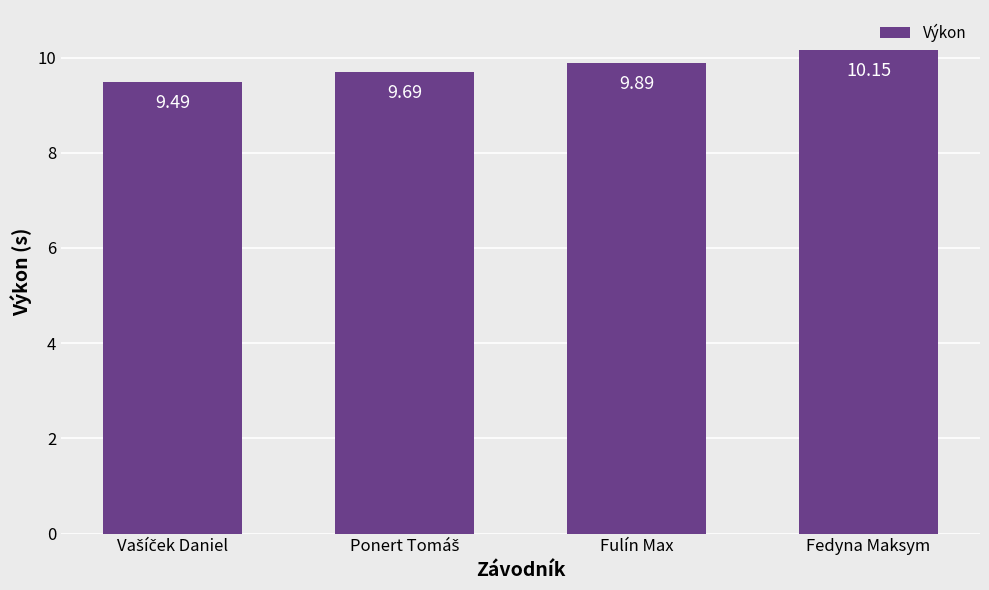

What is the value of the 2nd bar from the left?

9.7